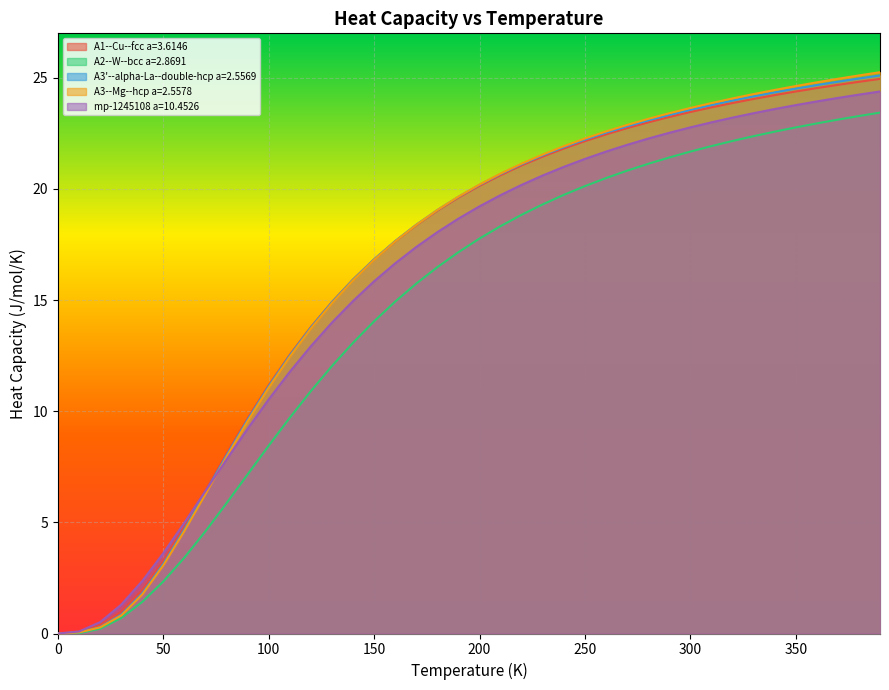

The value of A2--W--bcc a=2.8691 at 250 is 11.7. True or false?

False